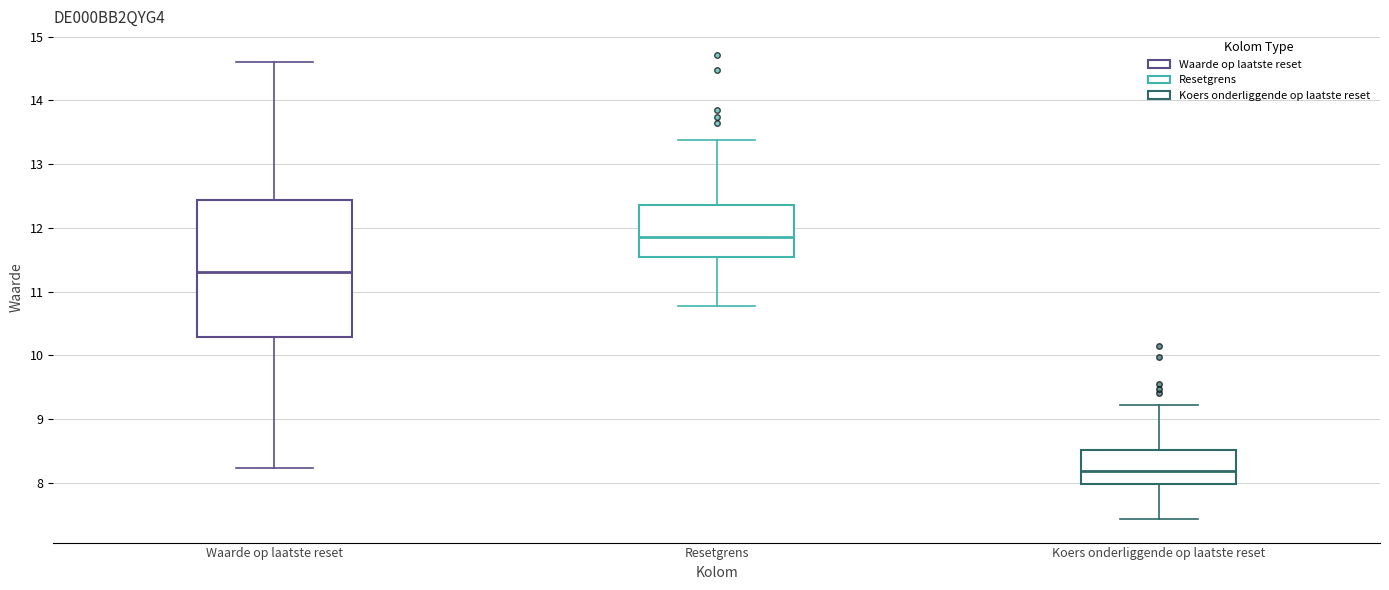

Where does the median line of the box for Resetgrens sit on the y-axis? The values are not printed on the chart, so give them approximately, as read against the axis.

11.9